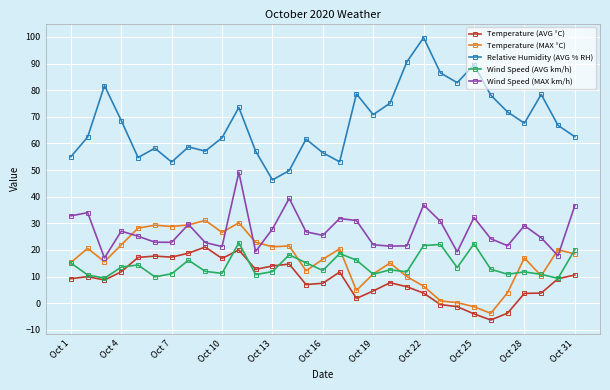

What is the maximum value shown in the chart?

99.7